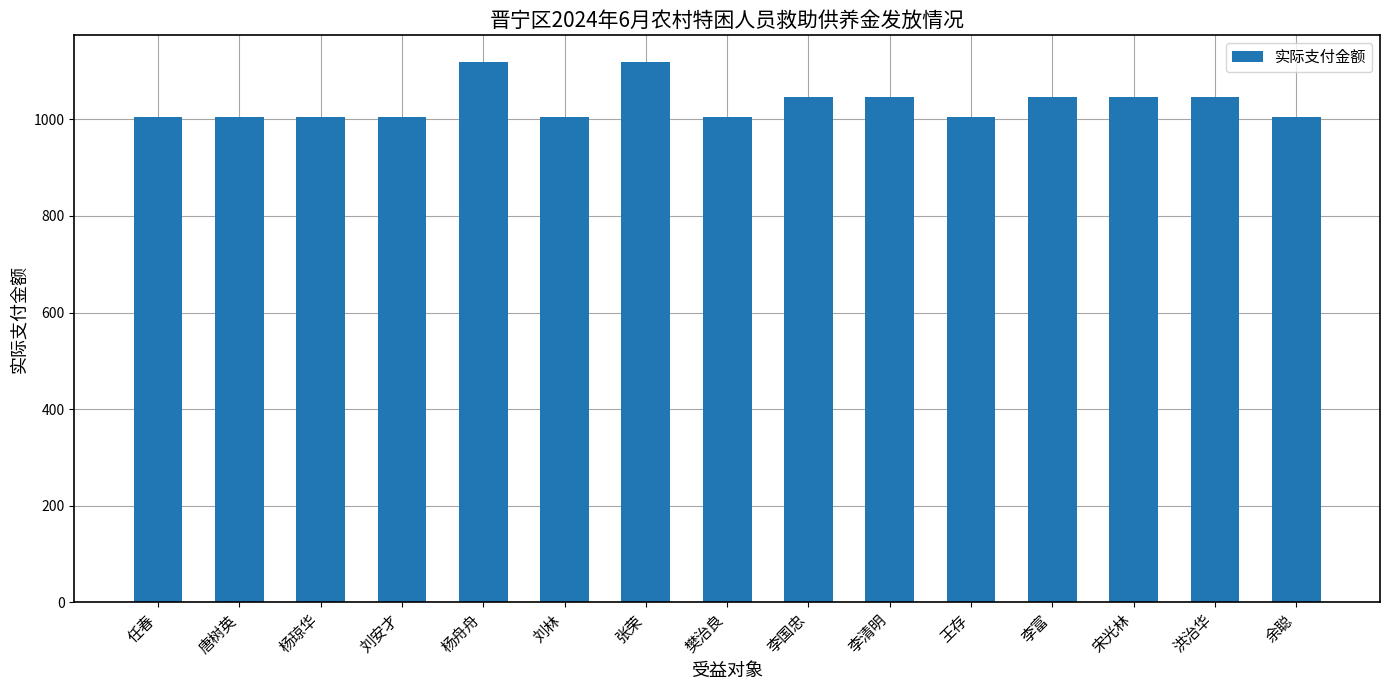

Is it true that the value at 王存 is 1799?

False